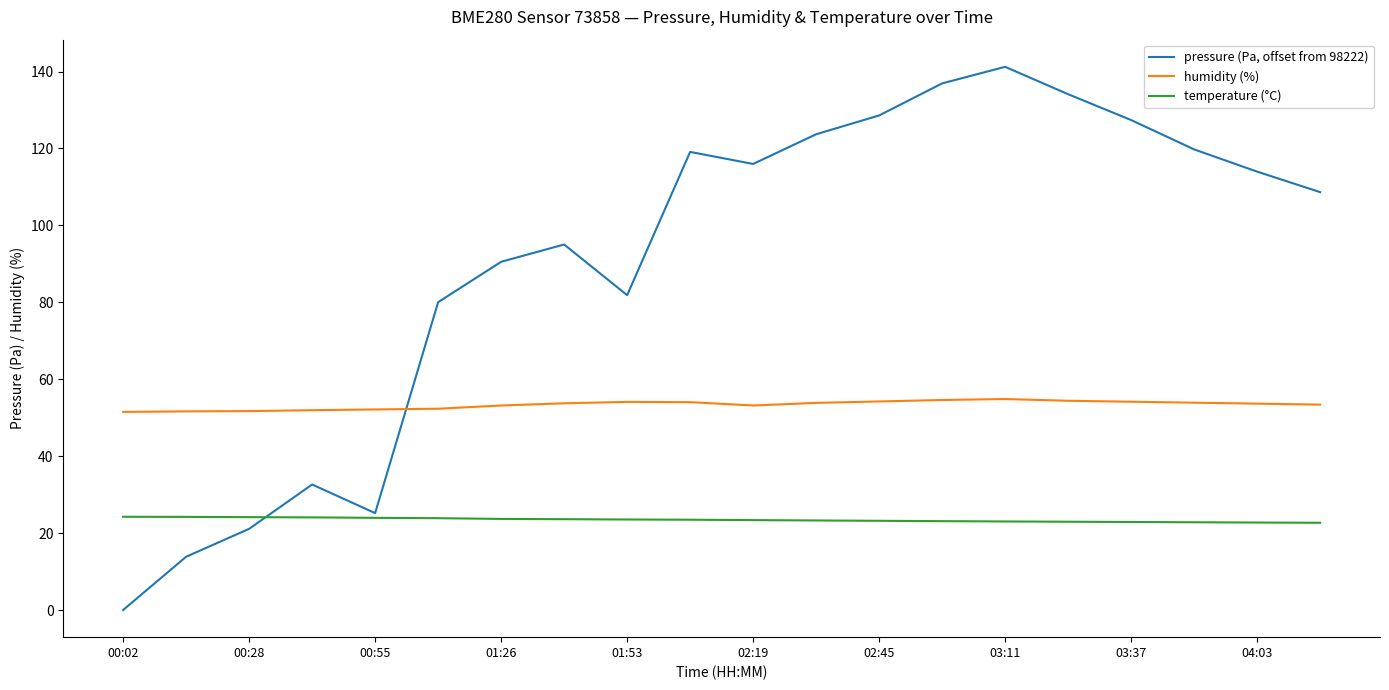

What is the sum of all temperature (°C) values?

468.8